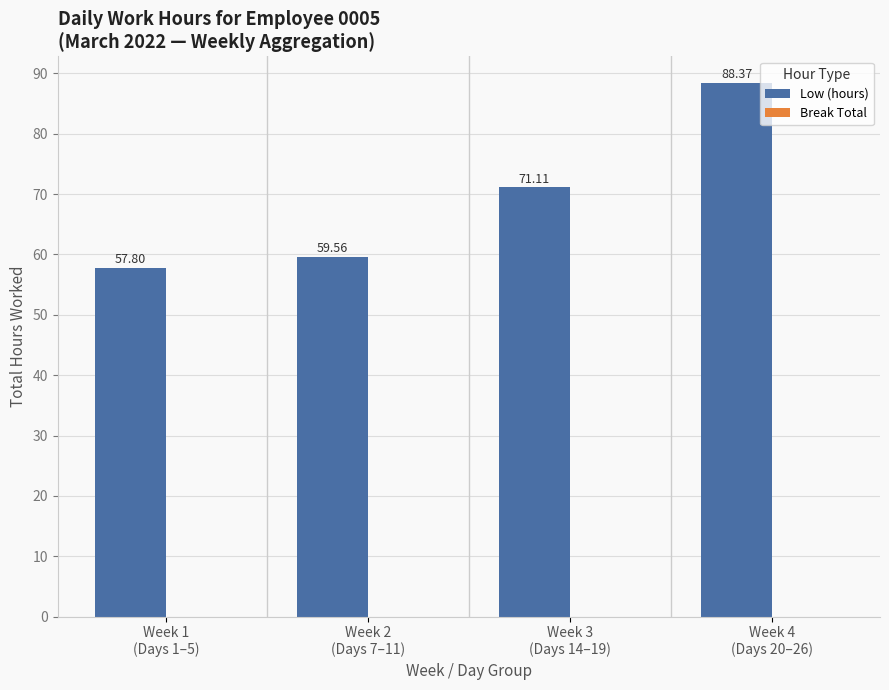

What is the difference between the maximum and minimum values?

30.6